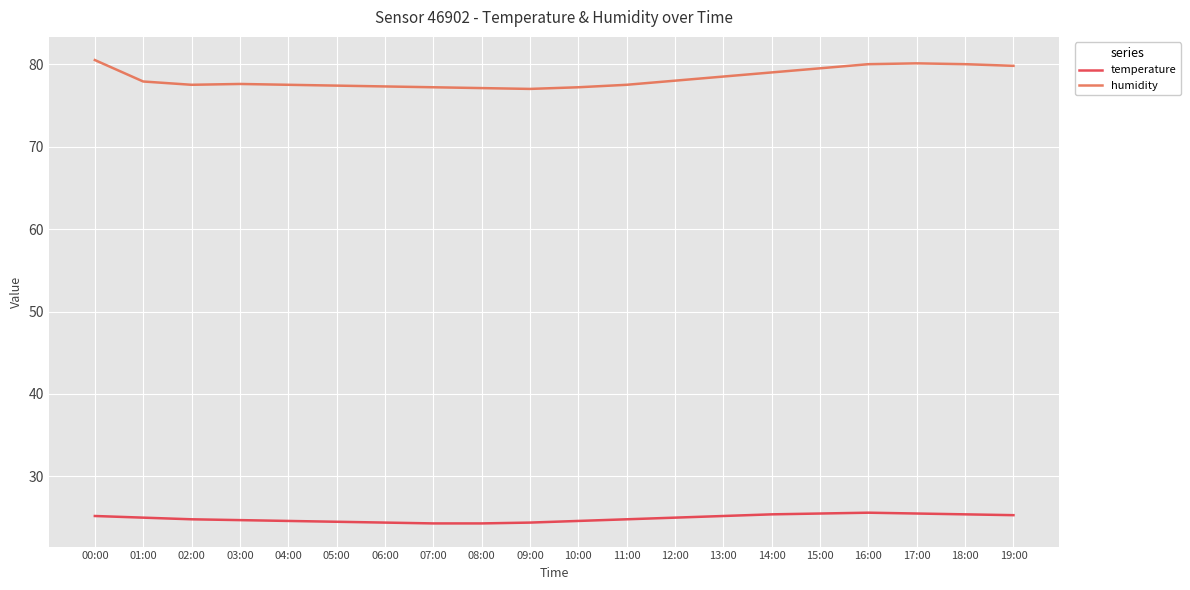

What is the difference between the humidity values at 13:00 and 10:00?

1.3